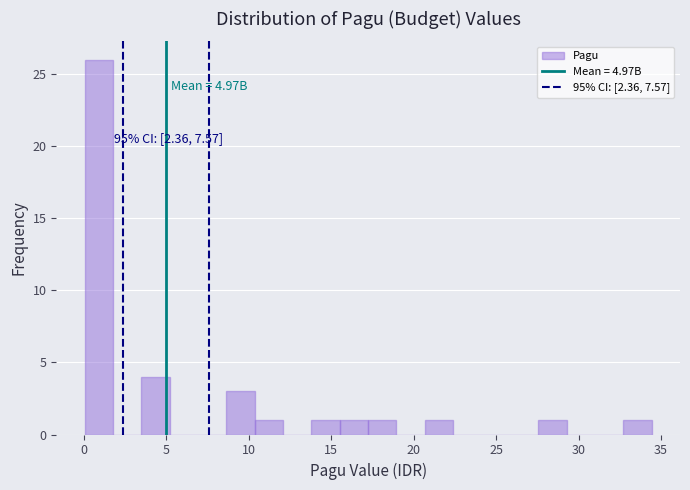

Around what value on the x-axis is the tallest bar? Give the approximate position of its centre, as read against the axis.

1.0